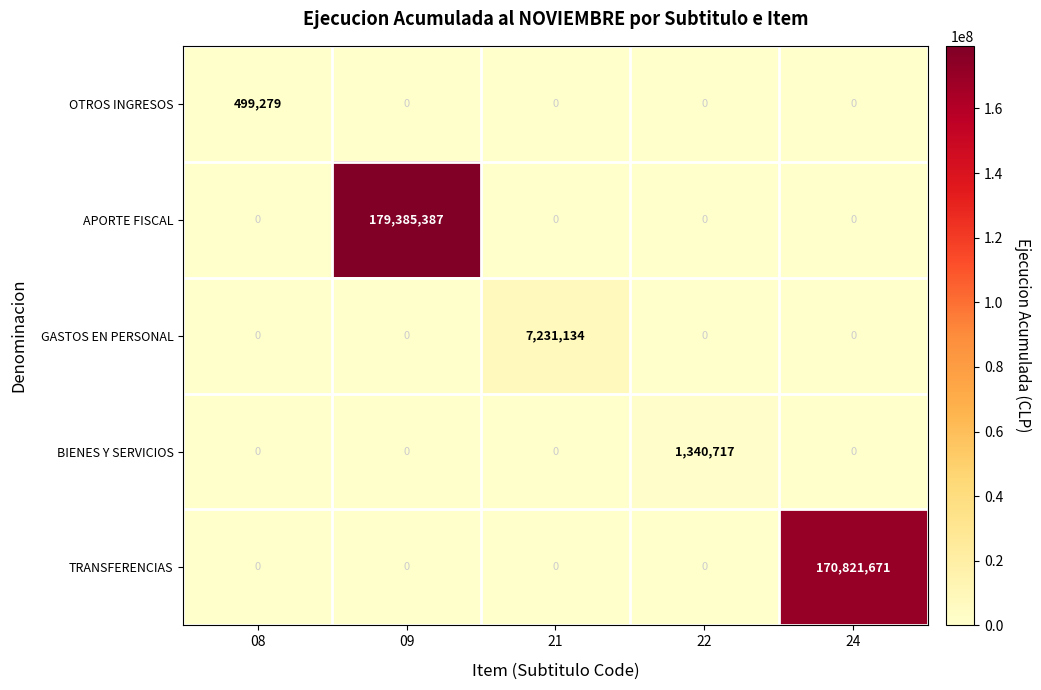

At how many categories does at least one series exceed 43045240?

2